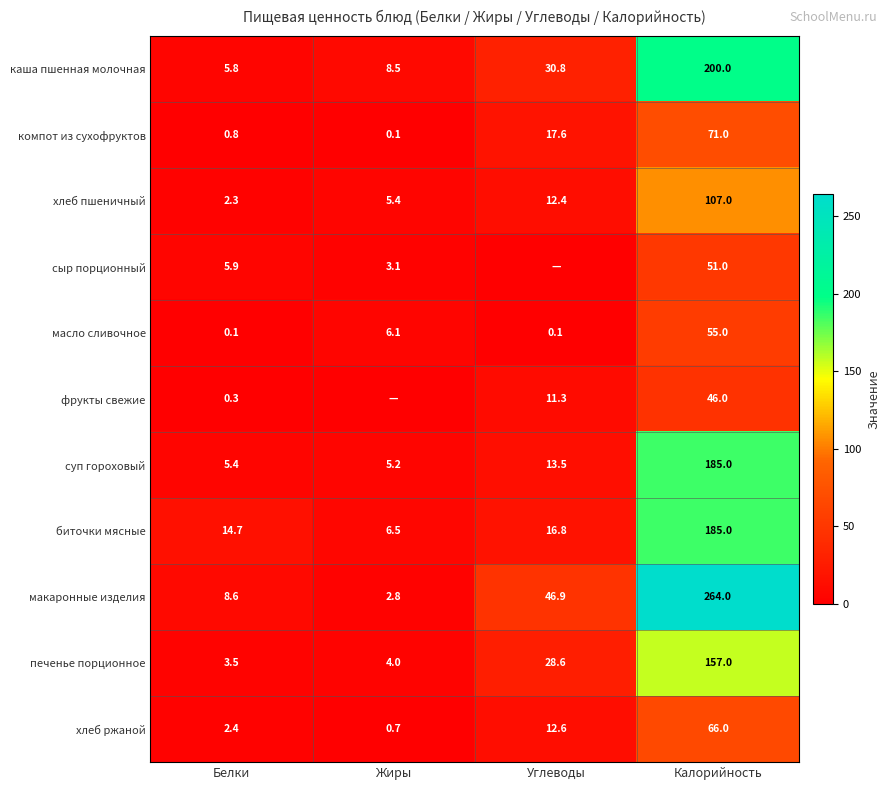

Is the value of хлеб ржаной at Углеводы greater than the value of фрукты свежие at Углеводы?

Yes